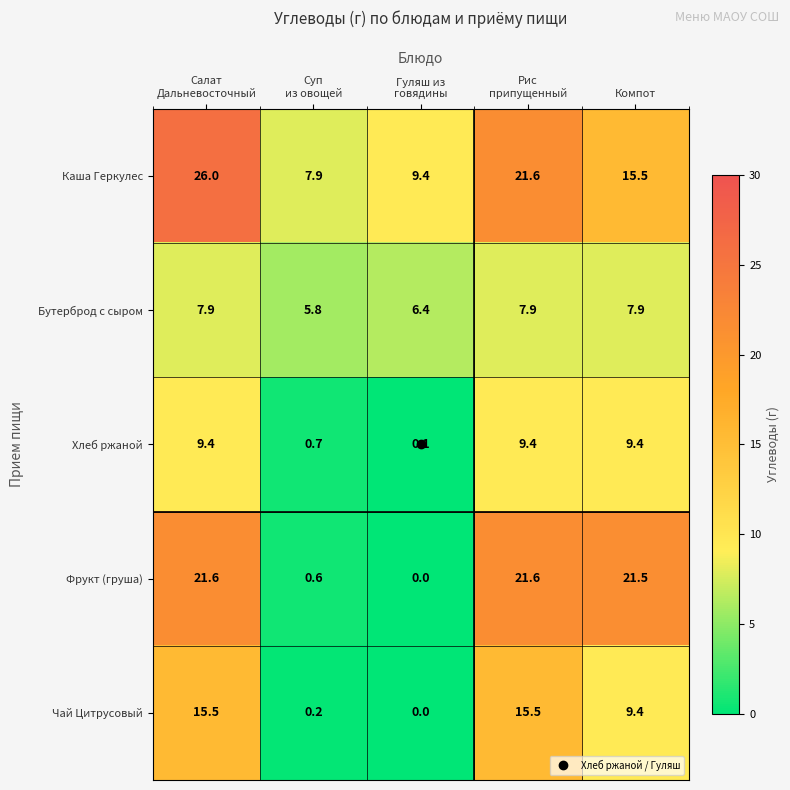

What is the greatest value displayed?

26.0